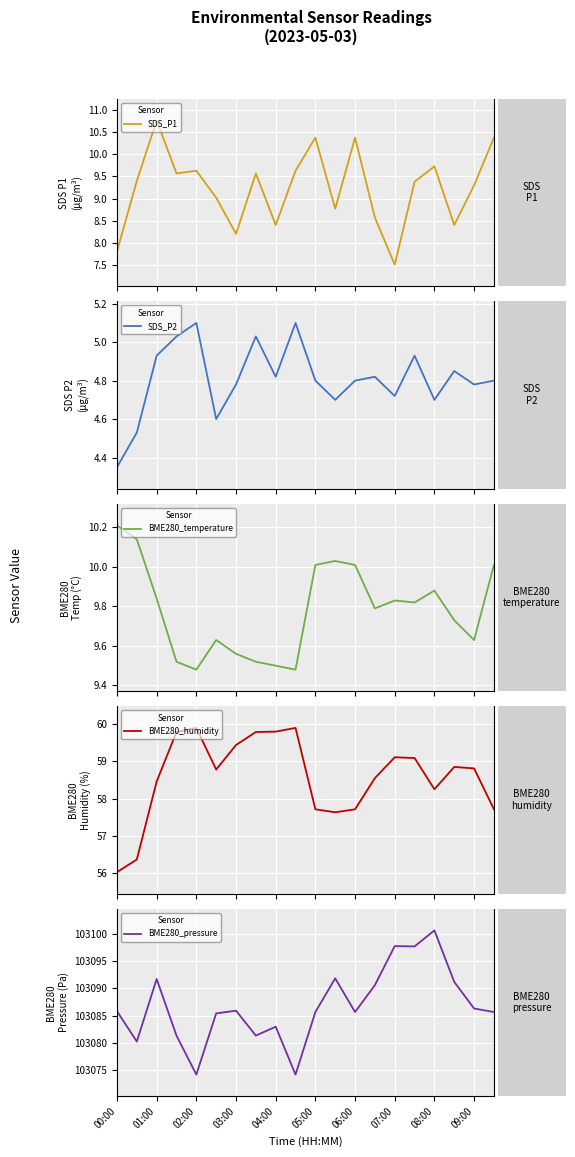

Reading right to left, what are all the values shown in this chart?

SDS_P1: 19=10.4	18=9.3	17=8.4	16=9.7	15=9.4	14=7.5	13=8.6	12=10.4	11=8.8	10=10.4	09:00=9.6	08:00=8.4	07:00=9.6	06:00=8.2	05:00=9.0	04:00=9.6	03:00=9.6	02:00=10.8	01:00=9.4	00:00=7.8
SDS_P2: 19=4.8	18=4.8	17=4.8	16=4.7	15=4.9	14=4.7	13=4.8	12=4.8	11=4.7	10=4.8	09:00=5.1	08:00=4.8	07:00=5.0	06:00=4.8	05:00=4.6	04:00=5.1	03:00=5.0	02:00=4.9	01:00=4.5	00:00=4.3
BME280_temperature: 19=10.0	18=9.6	17=9.7	16=9.9	15=9.8	14=9.8	13=9.8	12=10.0	11=10.0	10=10.0	09:00=9.5	08:00=9.5	07:00=9.5	06:00=9.6	05:00=9.6	04:00=9.5	03:00=9.5	02:00=9.8	01:00=10.1	00:00=10.2
BME280_humidity: 19=57.7	18=58.8	17=58.9	16=58.2	15=59.1	14=59.1	13=58.5	12=57.7	11=57.6	10=57.7	09:00=59.9	08:00=59.8	07:00=59.8	06:00=59.4	05:00=58.8	04:00=59.9	03:00=59.8	02:00=58.5	01:00=56.4	00:00=56.0
BME280_pressure: 19=103085.7	18=103086.3	17=103091.2	16=103100.6	15=103097.7	14=103097.8	13=103090.6	12=103085.7	11=103091.8	10=103085.7	09:00=103074.2	08:00=103083.0	07:00=103081.3	06:00=103085.9	05:00=103085.4	04:00=103074.2	03:00=103081.3	02:00=103091.7	01:00=103080.2	00:00=103085.8